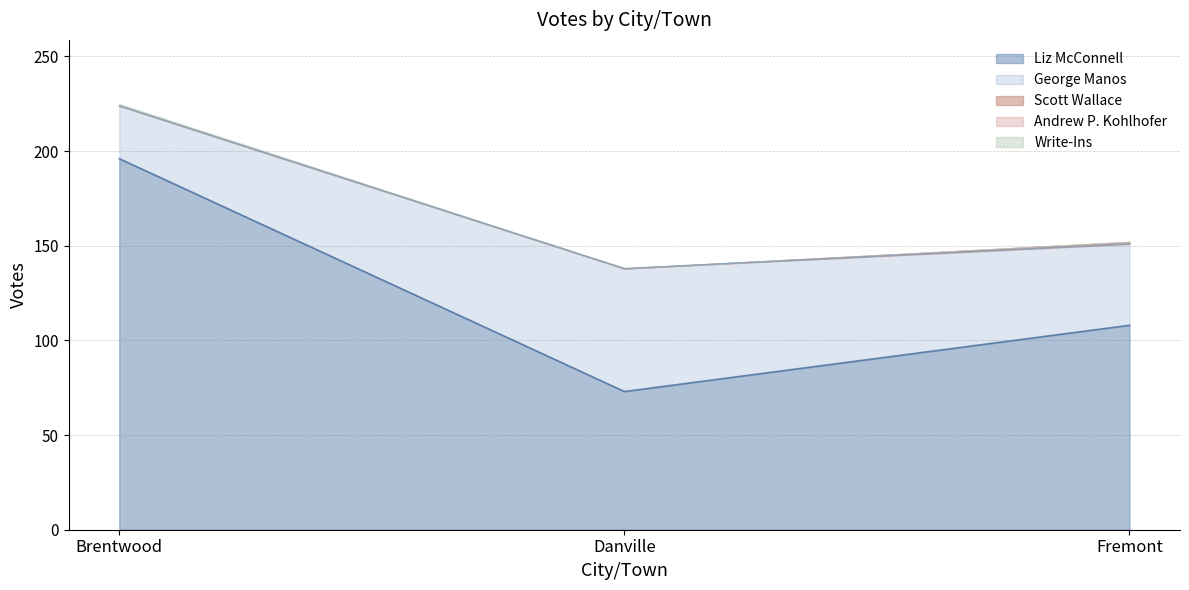

Reading left to right, list all the values displayed in this chart.

Liz McConnell: 196	73	108
George Manos: 28	65	43
Scott Wallace: 0	0	1
Andrew P. Kohlhofer: 0	0	0
Write-Ins: 1	0	0